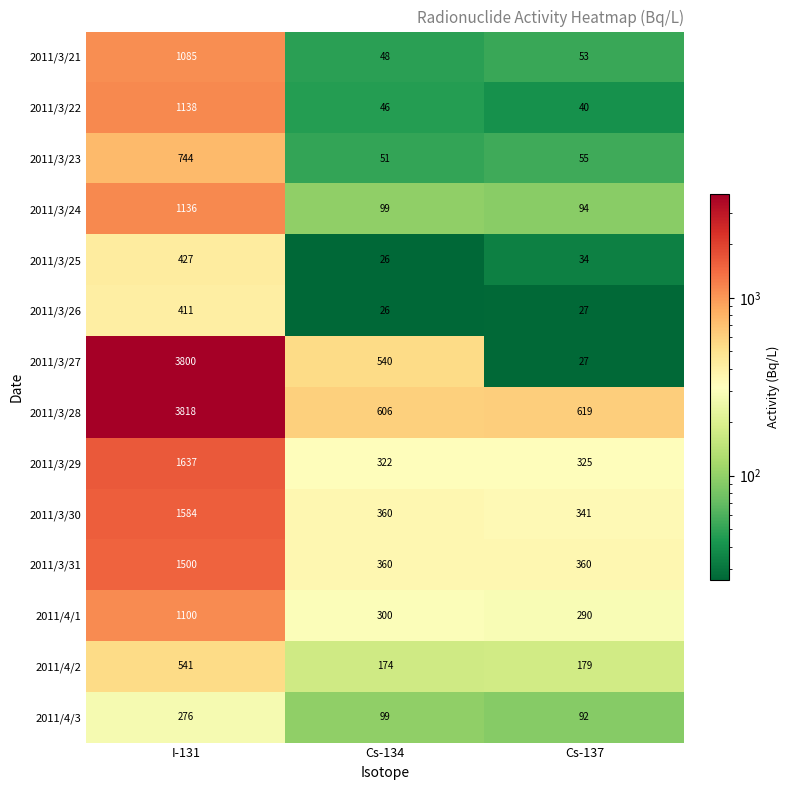

Rank the series by their maximum value, from lowest to highest.

2011/4/3, 2011/3/26, 2011/3/25, 2011/4/2, 2011/3/23, 2011/3/21, 2011/4/1, 2011/3/24, 2011/3/22, 2011/3/31, 2011/3/30, 2011/3/29, 2011/3/27, 2011/3/28